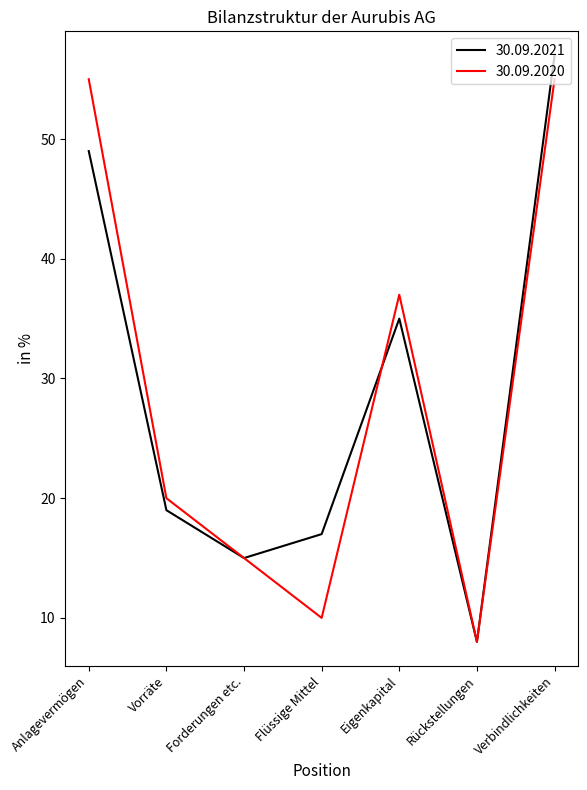

The 30.09.2021 series shows 17 at Flüssige Mittel. True or false?

True